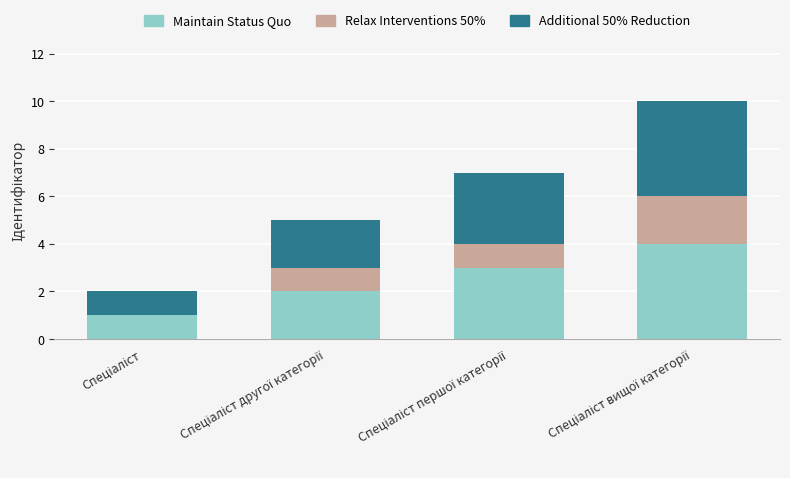

What is the highest value of the Maintain Status Quo series?

4